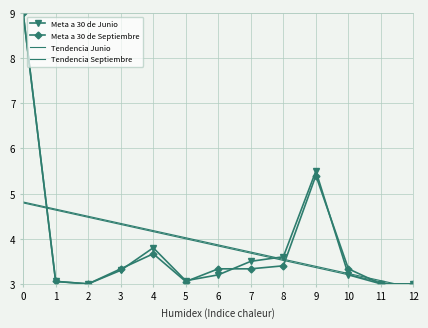

What is the sum of all Tendencia Septiembre values?

49.9